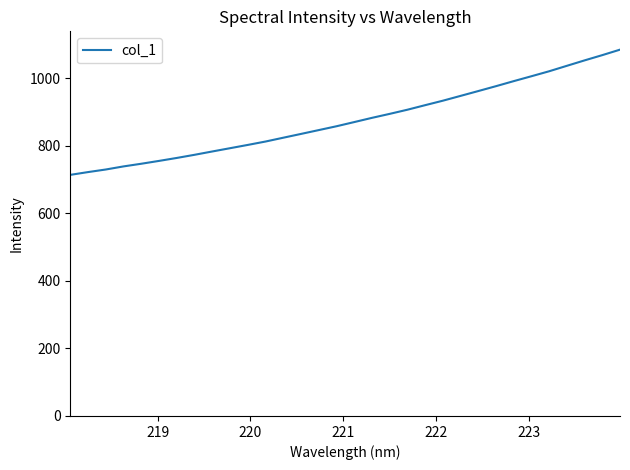

Count the number of data series in this chart.

1